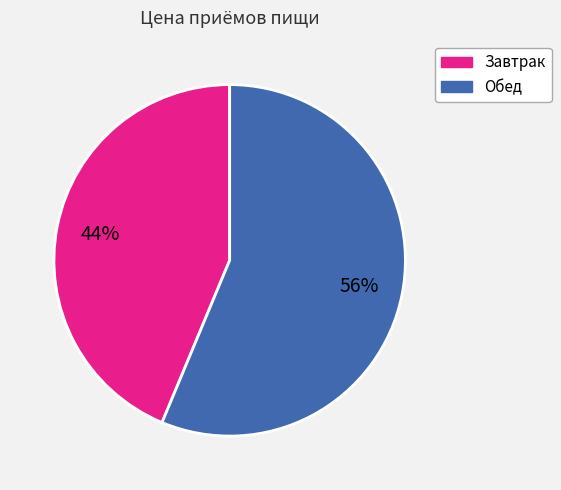

Approximately how many times larger is the value at Обед compared to Завтрак?

1.3